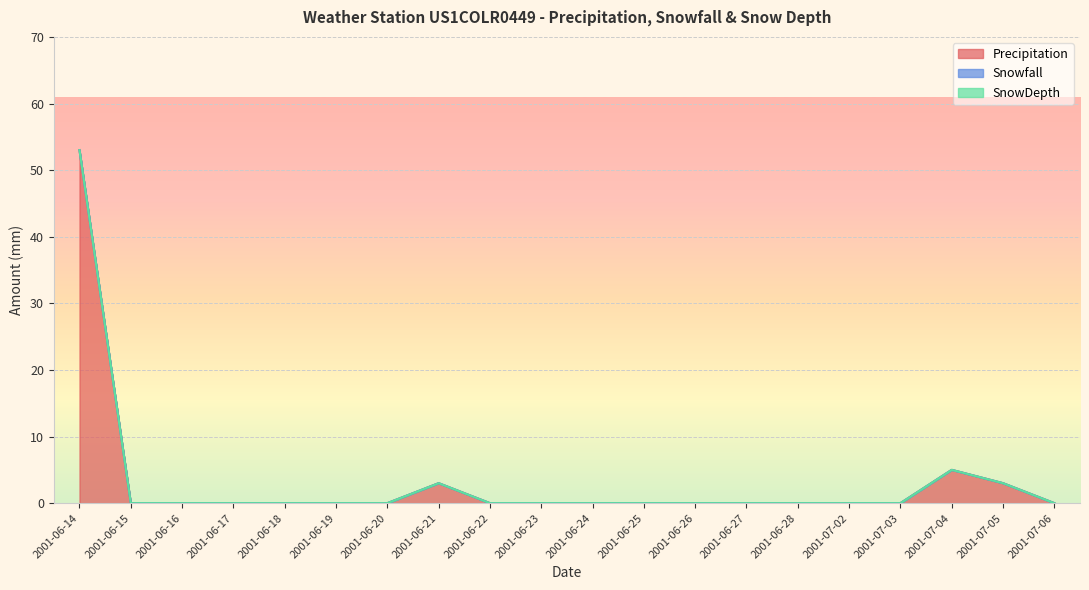

Which category has the highest value across all series?

2001-06-14